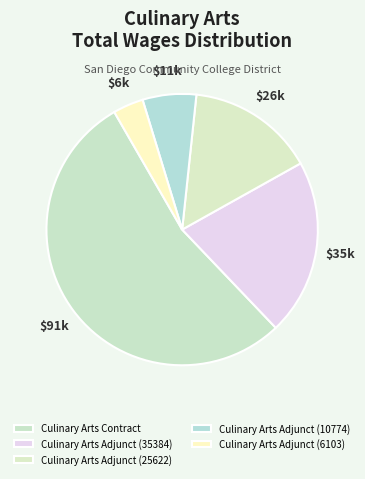

What is the change in value from Culinary Arts Contract to Culinary Arts Adjunct (6103)?

-84533